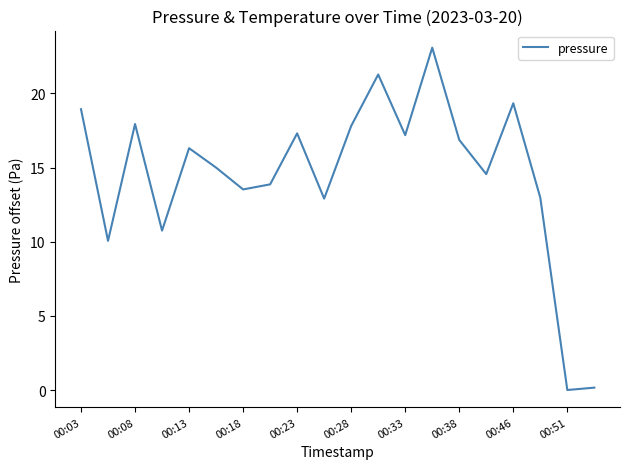

What is the difference between the maximum and minimum values?

23.1